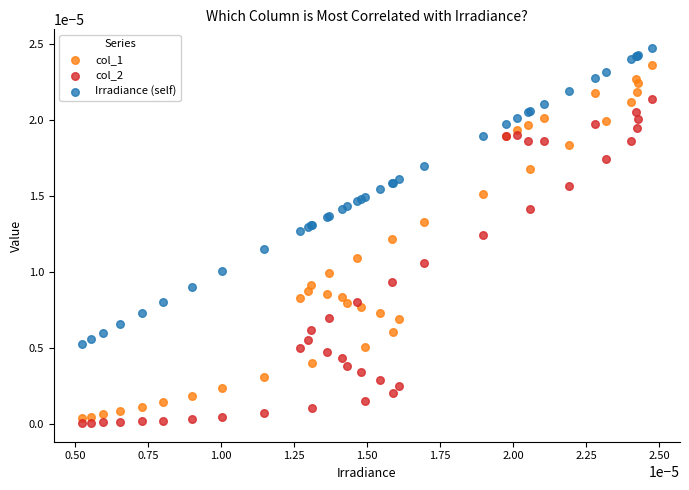

Which series contains the lowest Y value?

col_2